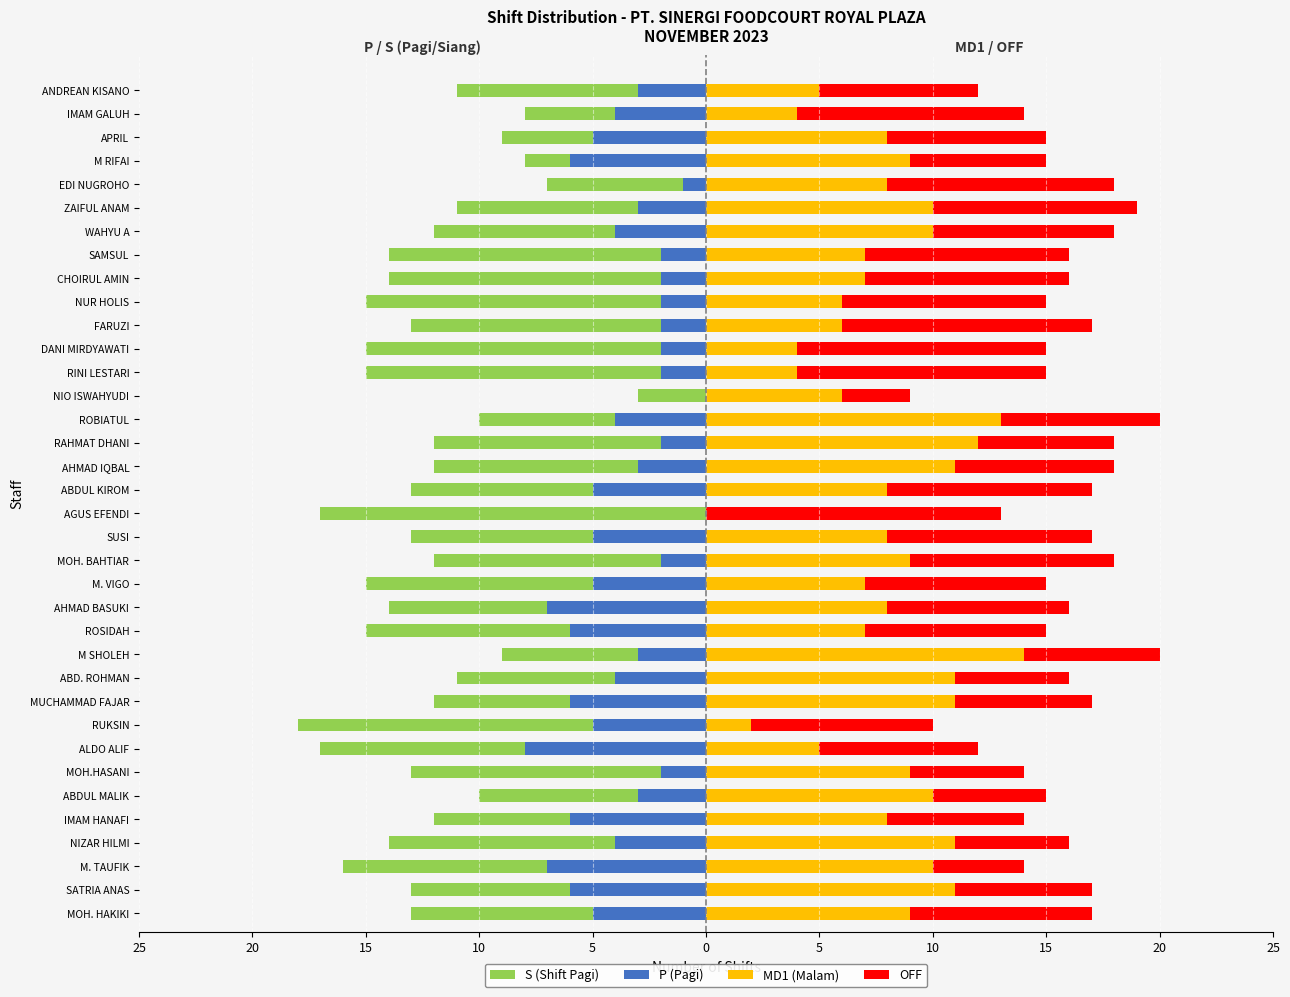

Is the value of OFF at ROBIATUL greater than the value of P (Pagi) at APRIL?

Yes